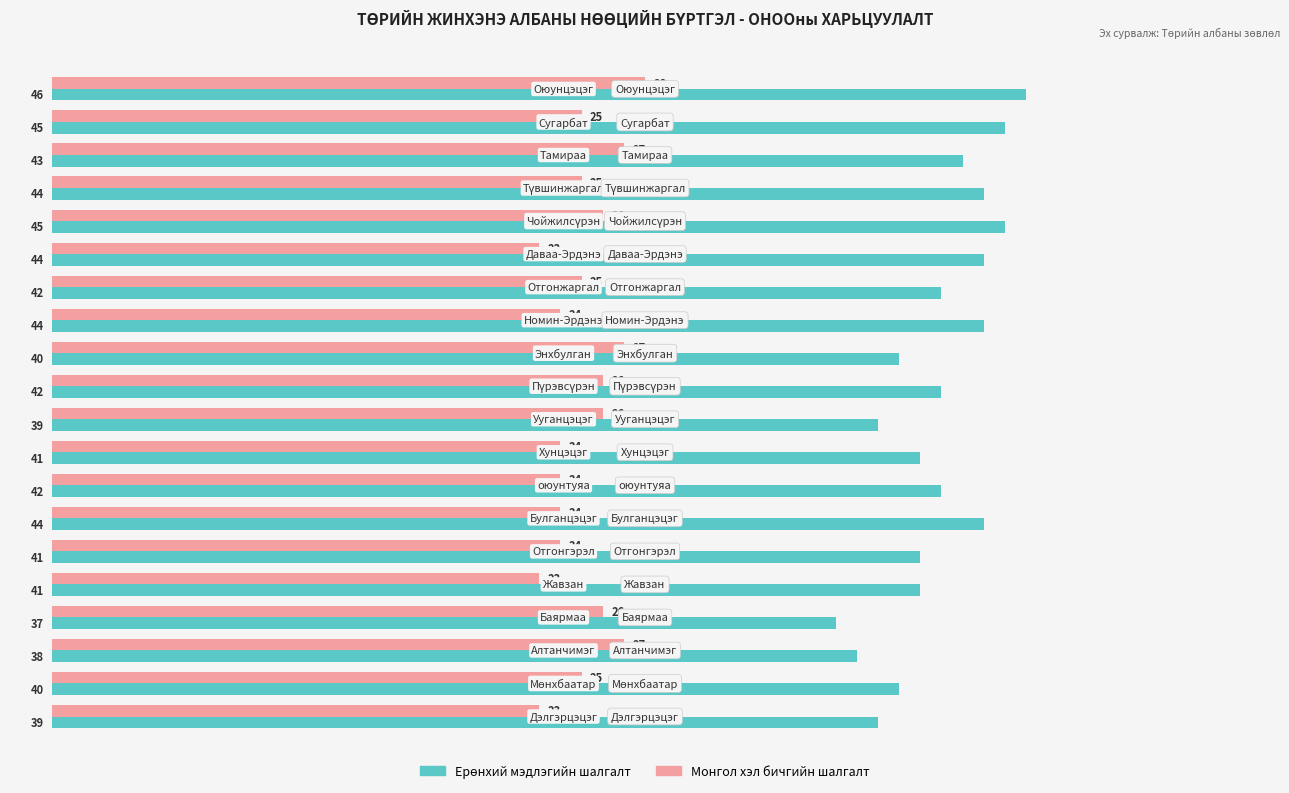

The value of Монгол хэл бичгийн шалгалт at Отгонжаргал is 38. True or false?

False